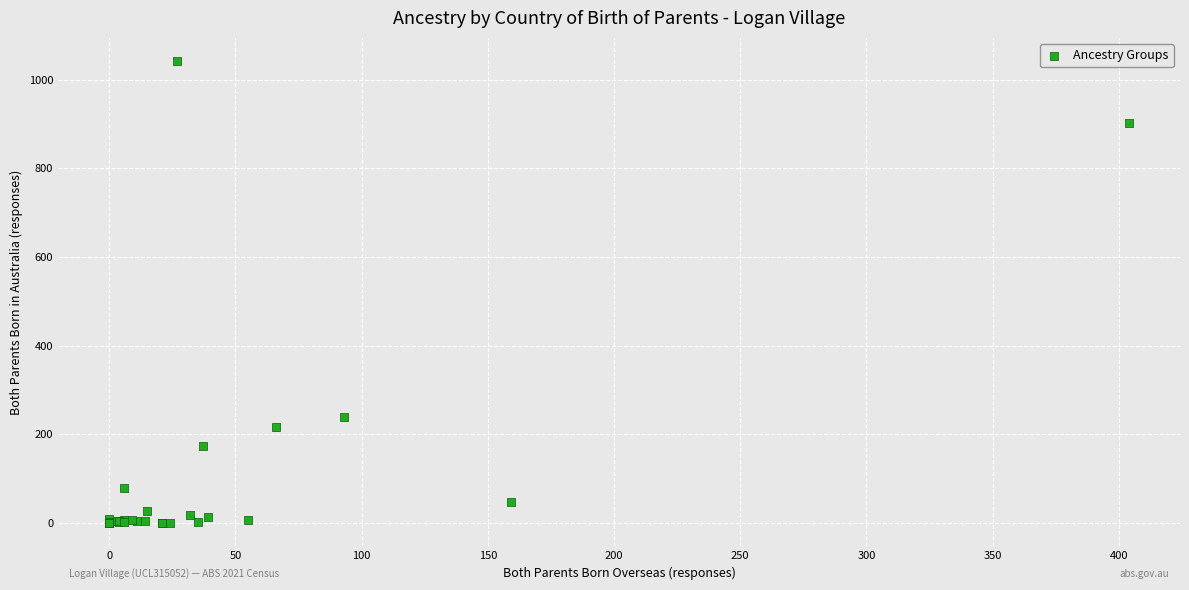

What Y value in the scatter plot is closest to 521?

239